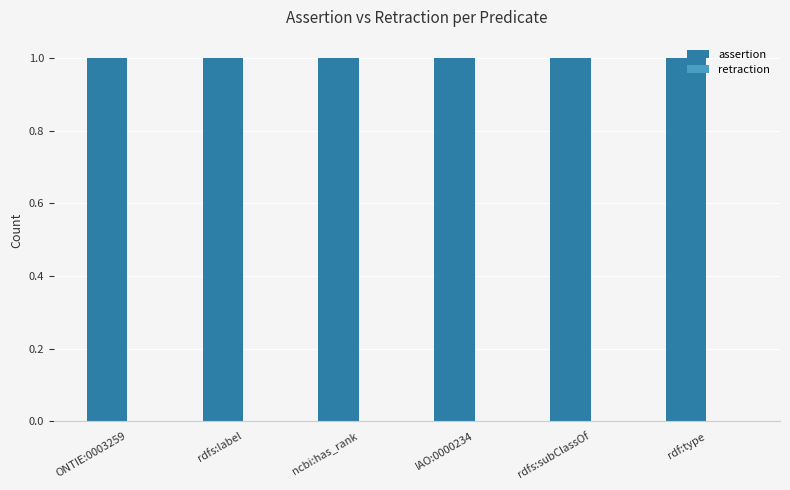

At how many categories does at least one series exceed 0?

6